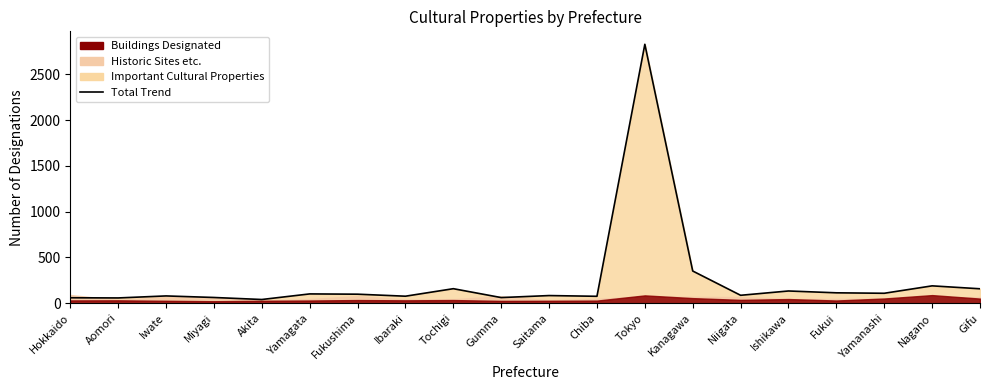

How many lines are shown in the chart?

1